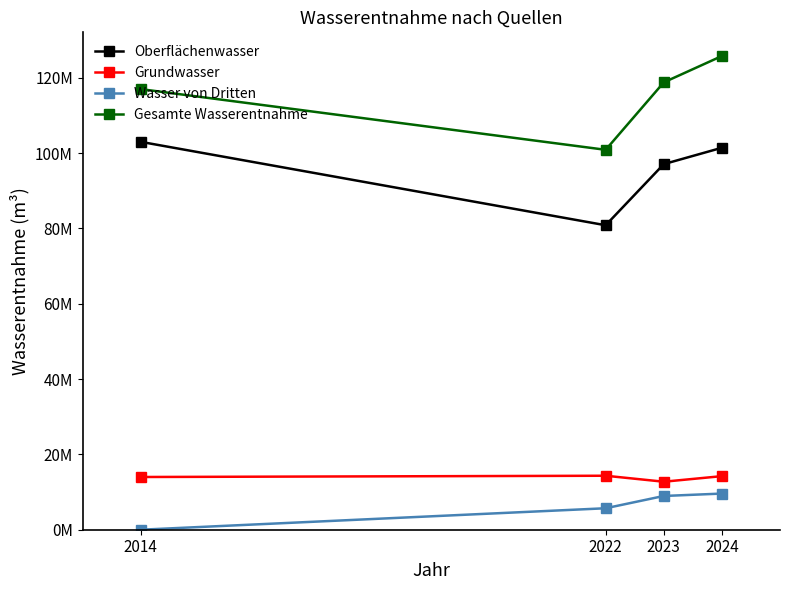

At 2023, list the series in order from smallest to largest.

Wasser von Dritten, Grundwasser, Oberflächenwasser, Gesamte Wasserentnahme